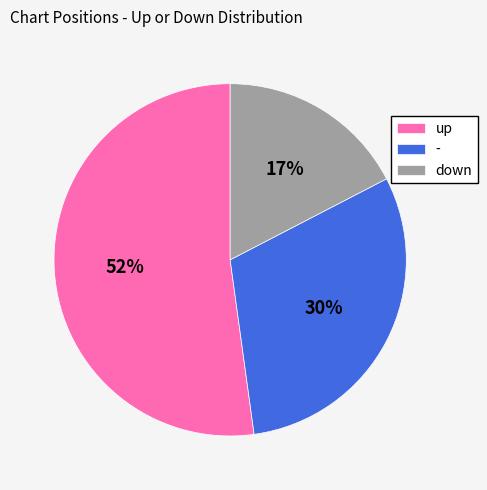

Do down and up together represent more than half of the pie?

Yes